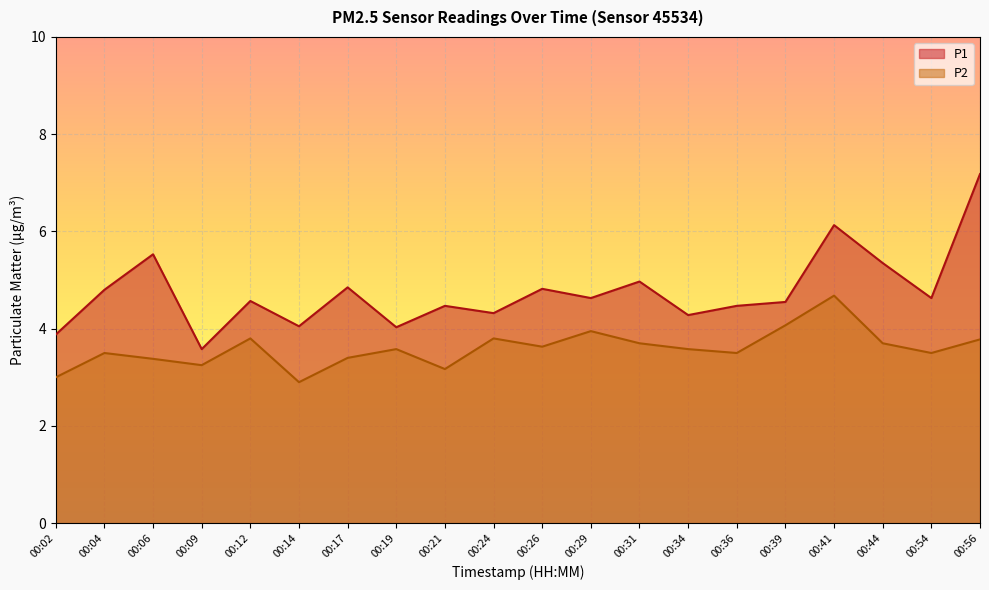

True or false: P1 and P2 intersect in this chart.

False